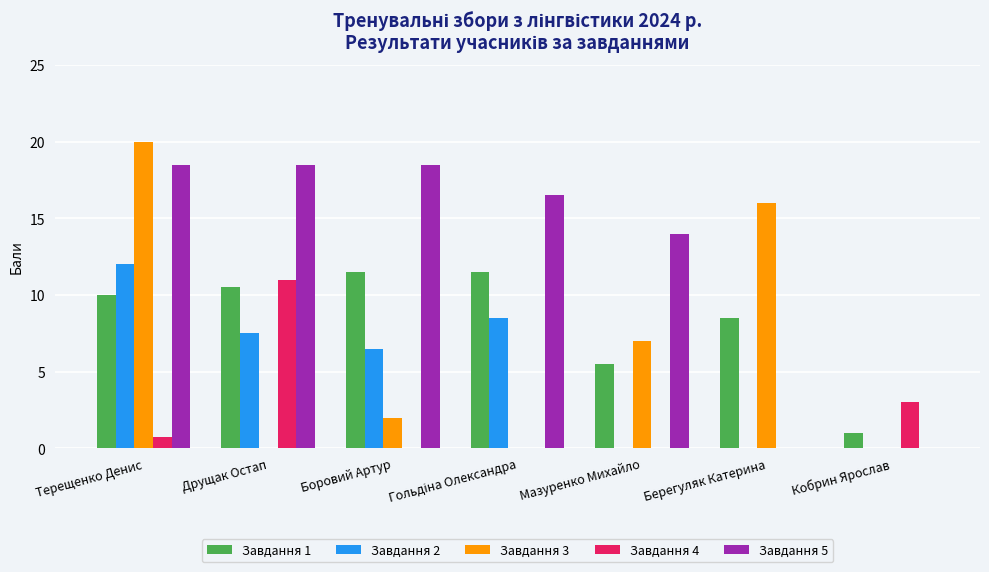

Which series changed the most between Боровий Артур and Берегуляк Катерина?

Завдання 5